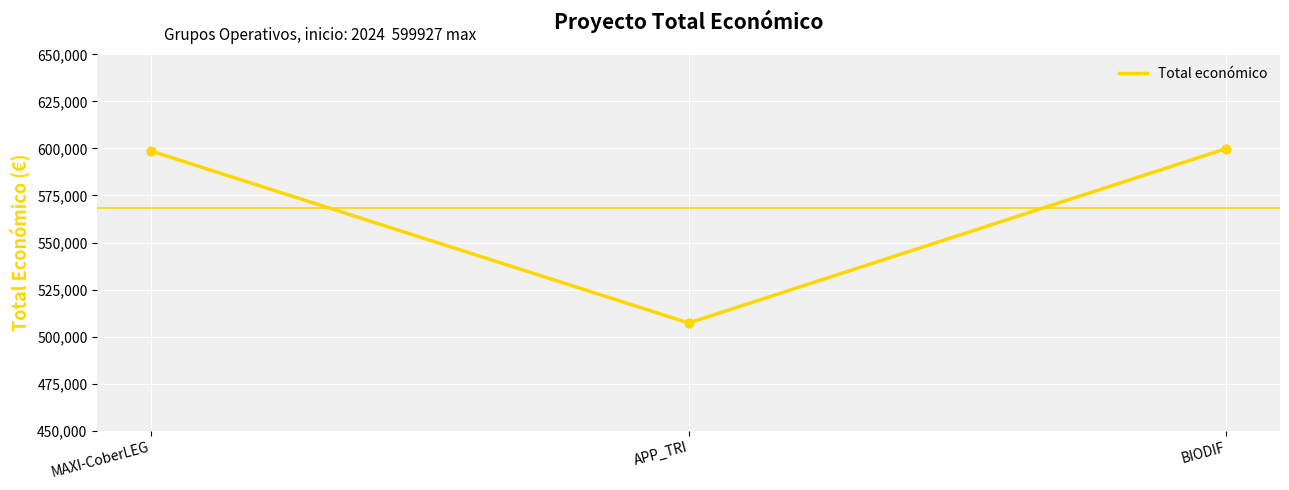

Which has a higher value, BIODIF or APP_TRI?

BIODIF